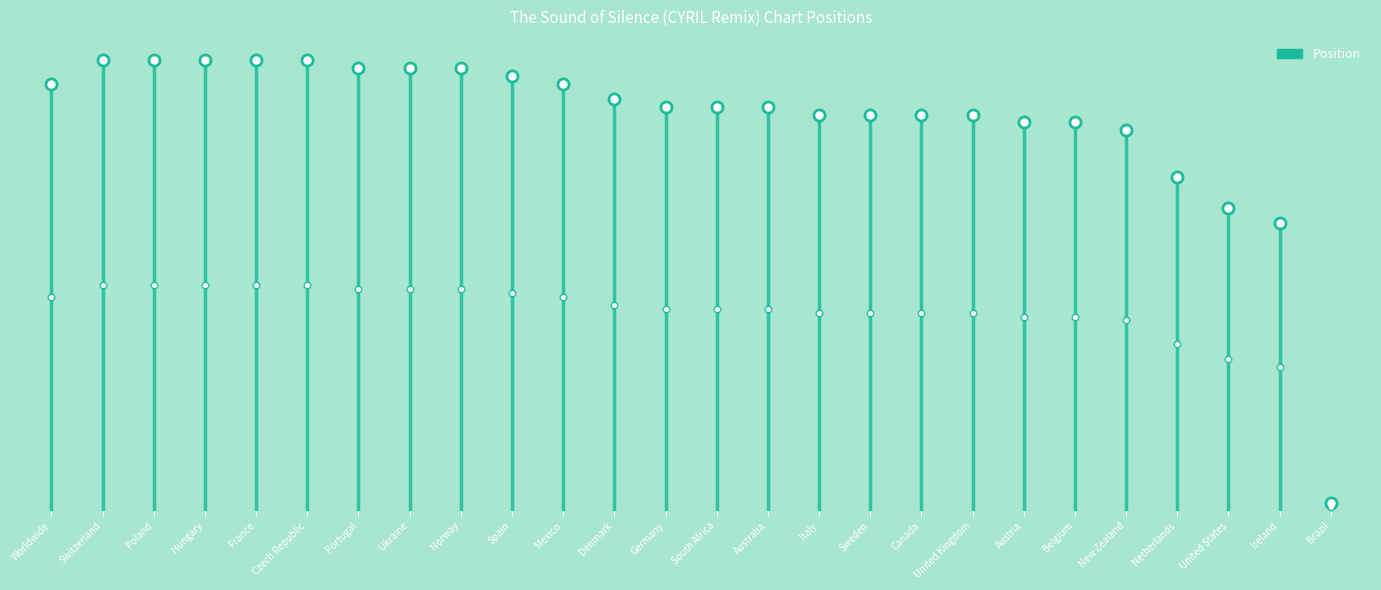

Reading left to right, list all the values displayed in this chart.

Worldwide=4	Switzerland=1	Poland=1	Hungary=1	France=1	Czech Republic=1	Portugal=2	Ukraine=2	Norway=2	Spain=3	Mexico=4	Denmark=6	Germany=7	South Africa=7	Australia=7	Italy=8	Sweden=8	Canada=8	United Kingdom=8	Austria=9	Belgium=9	New Zealand=10	Netherlands=16	United States=20	Ireland=22	Brazil=58